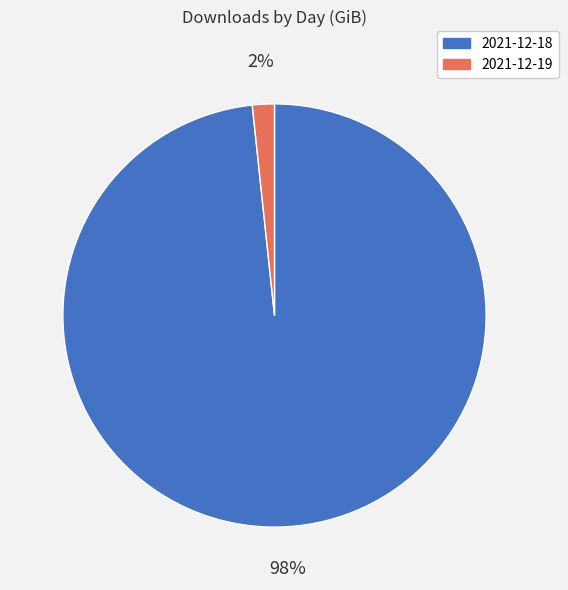

True or false: 2021-12-19 accounts for 2% of the total.

True